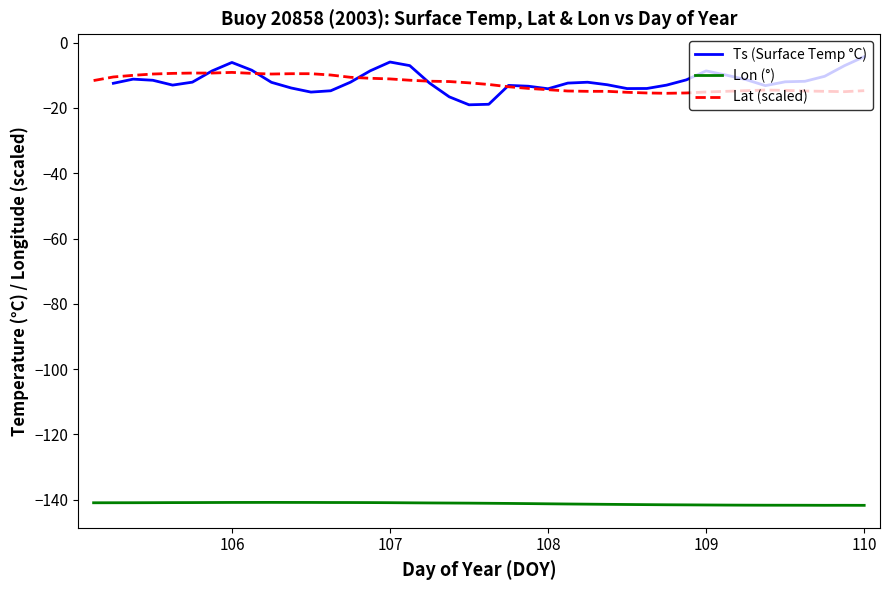

How many interior local peaks does the Ts (Surface Temp °C) series have?

6